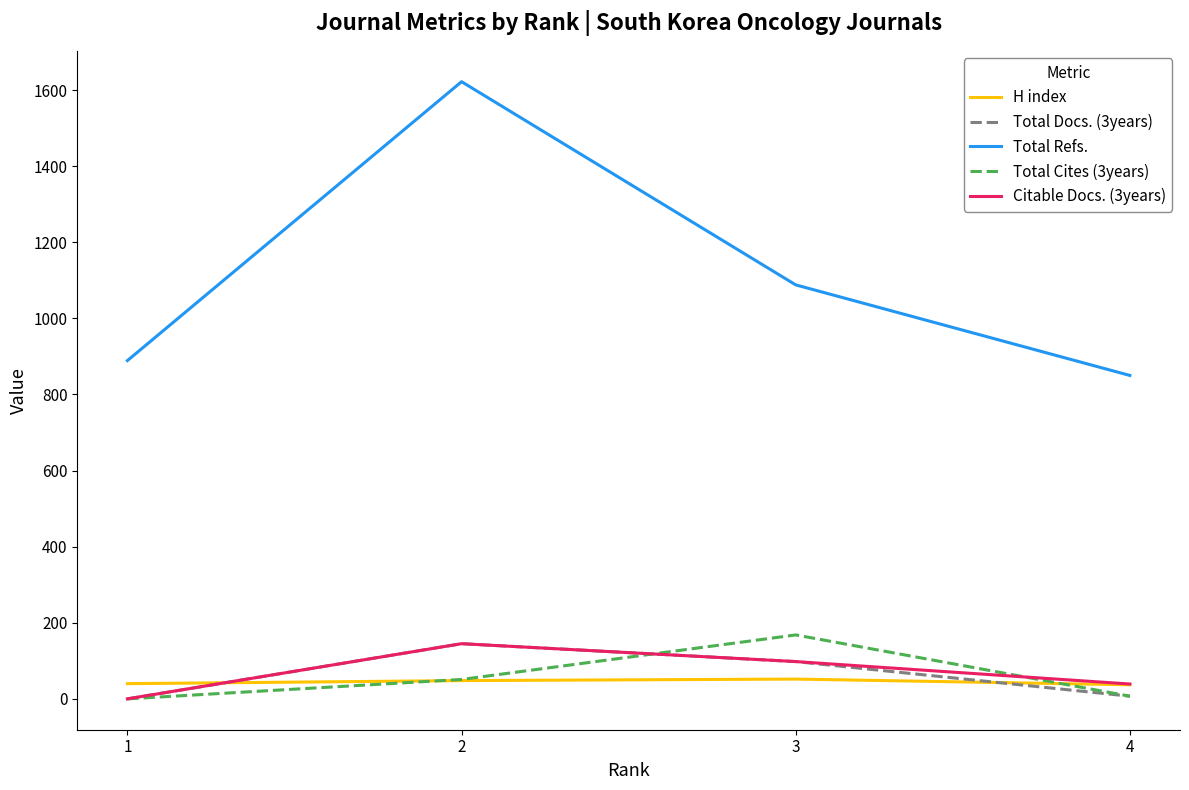

At which label does Citable Docs. (3years) first exceed 98?

2